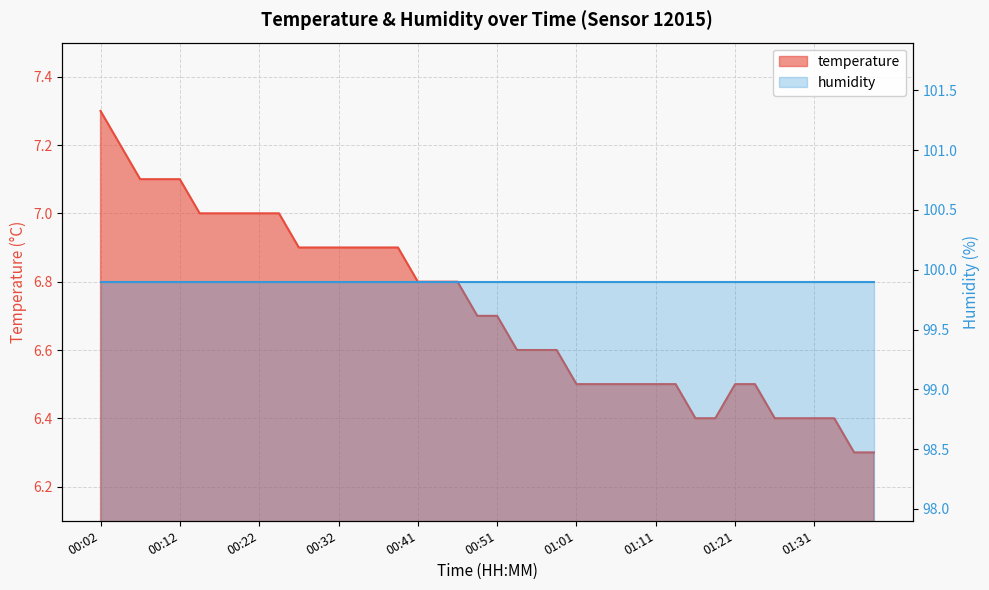

What is the label of the 7th point from the left?

00:17